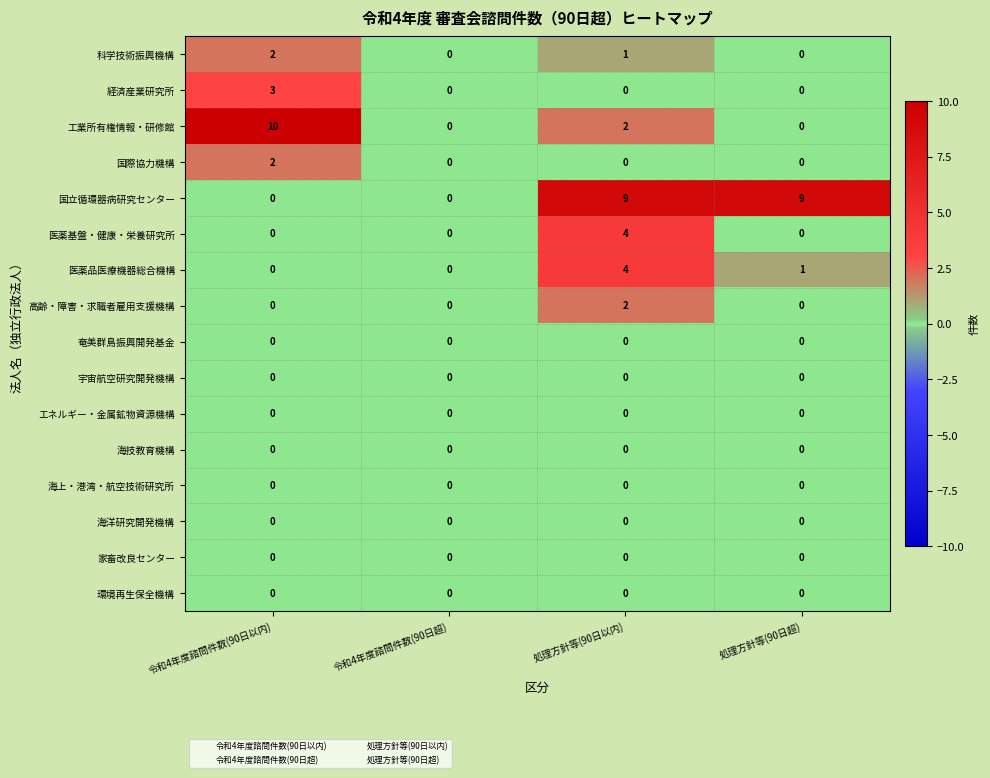

Which category has the highest value in the 工業所有権情報・研修館 series?

令和4年度諮問件数(90日以内)